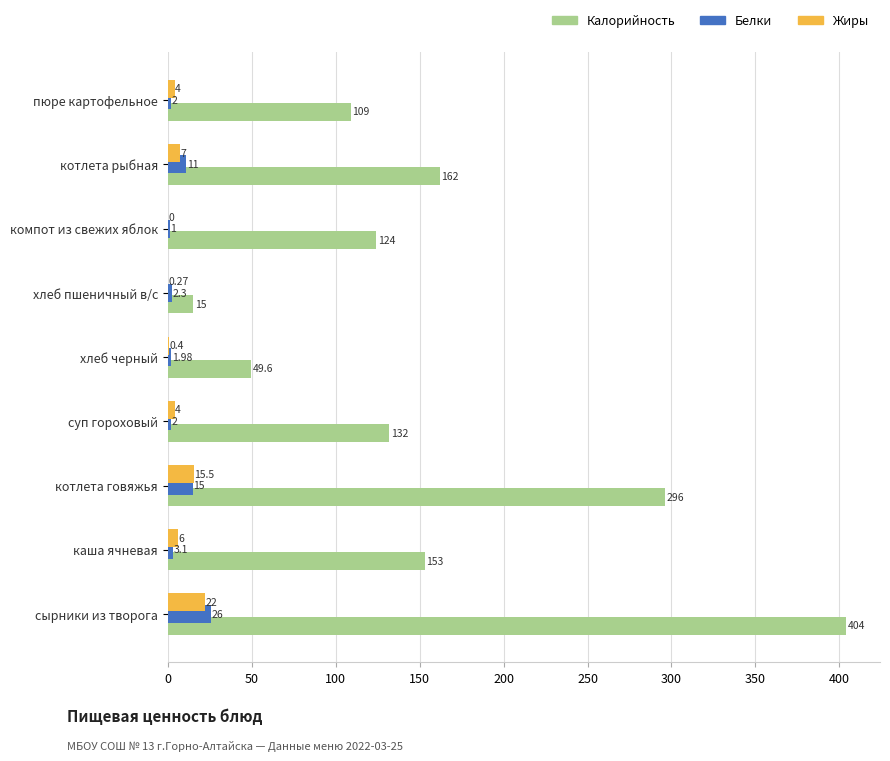

Count the number of categories in the chart.

9